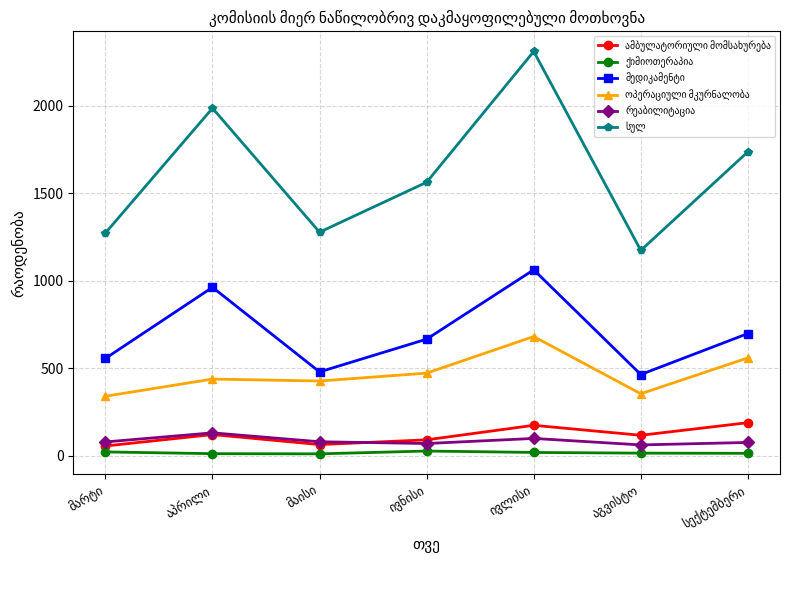

Count the number of categories in the chart.

7